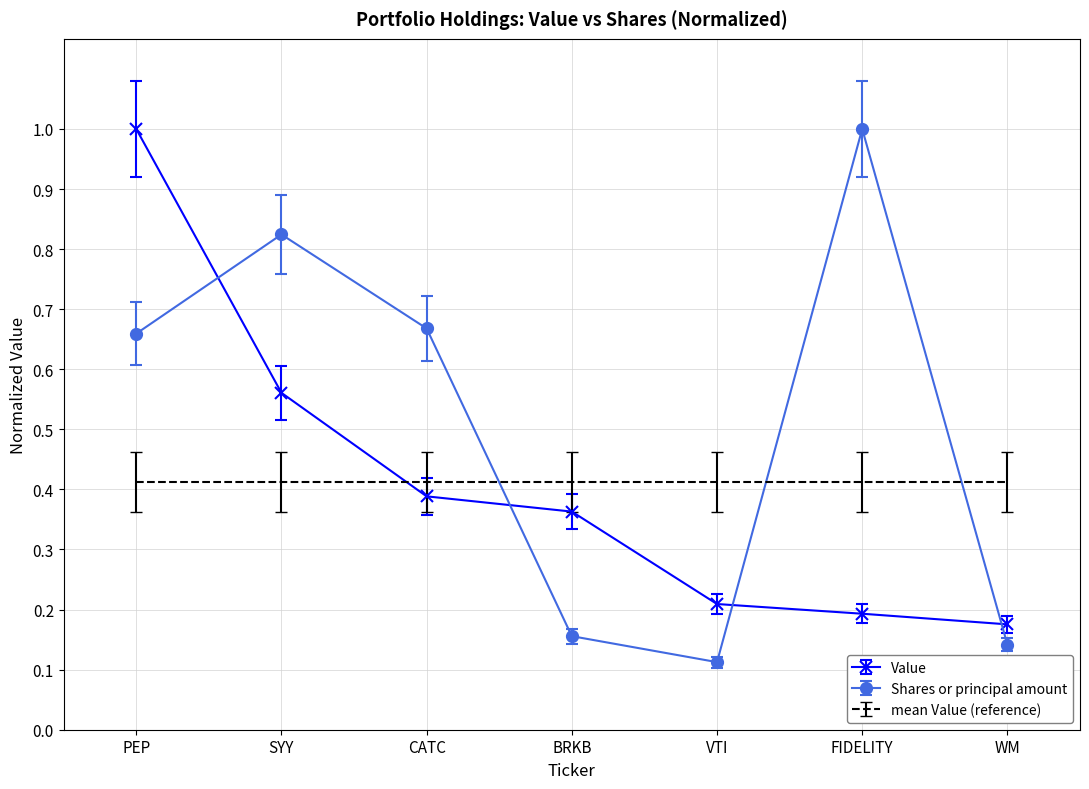

Where is the first local maximum for Shares or principal amount?

SYY